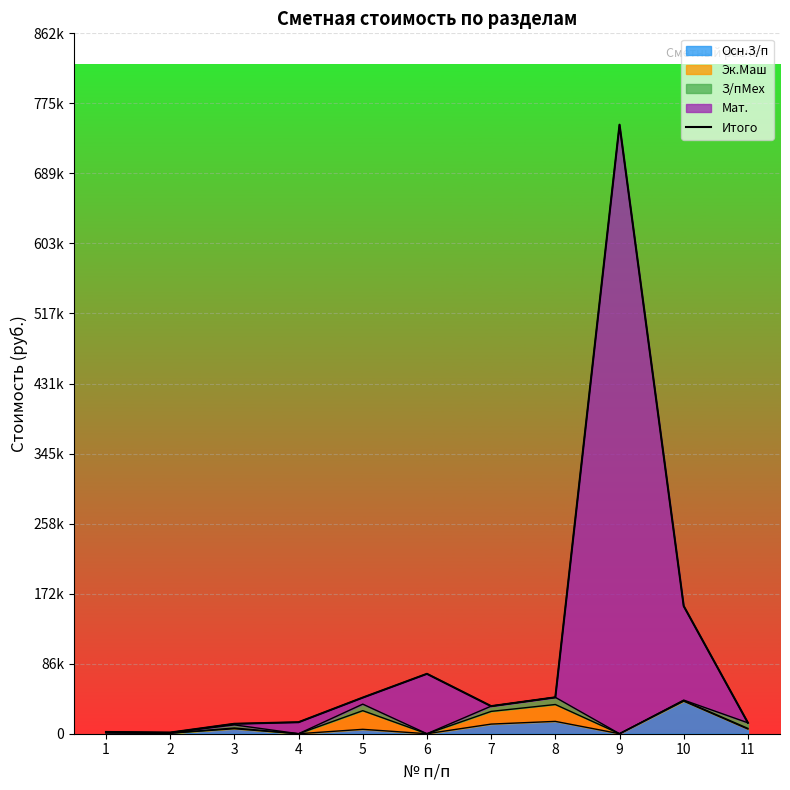

How many data points does each series have?

11